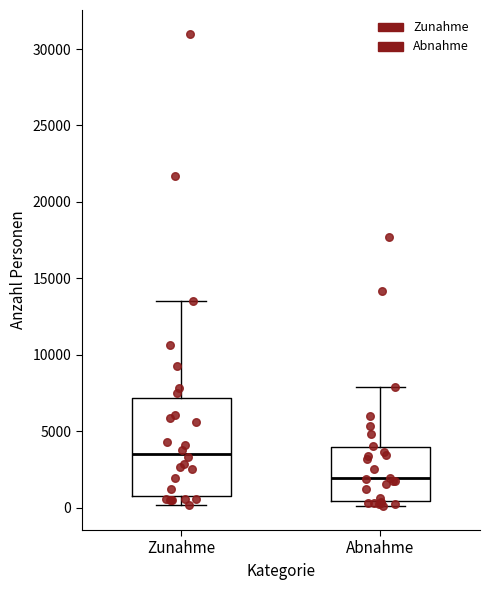

Which box's median line is the lowest?

Abnahme